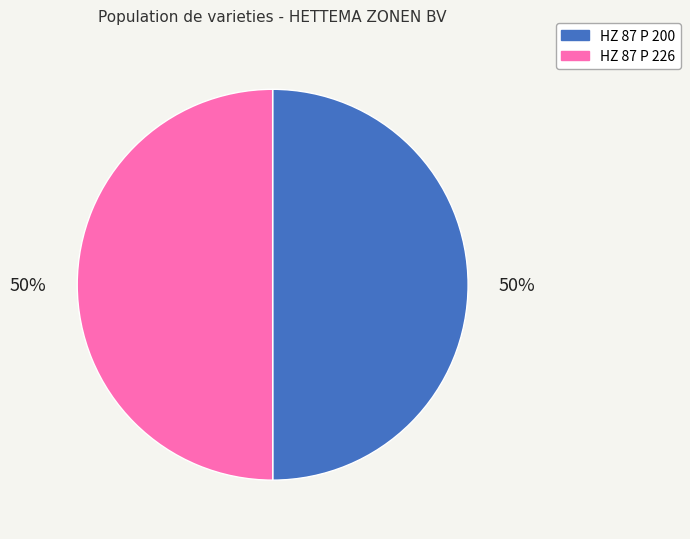

Do HZ 87 P 200 and HZ 87 P 226 together represent more than half of the pie?

Yes